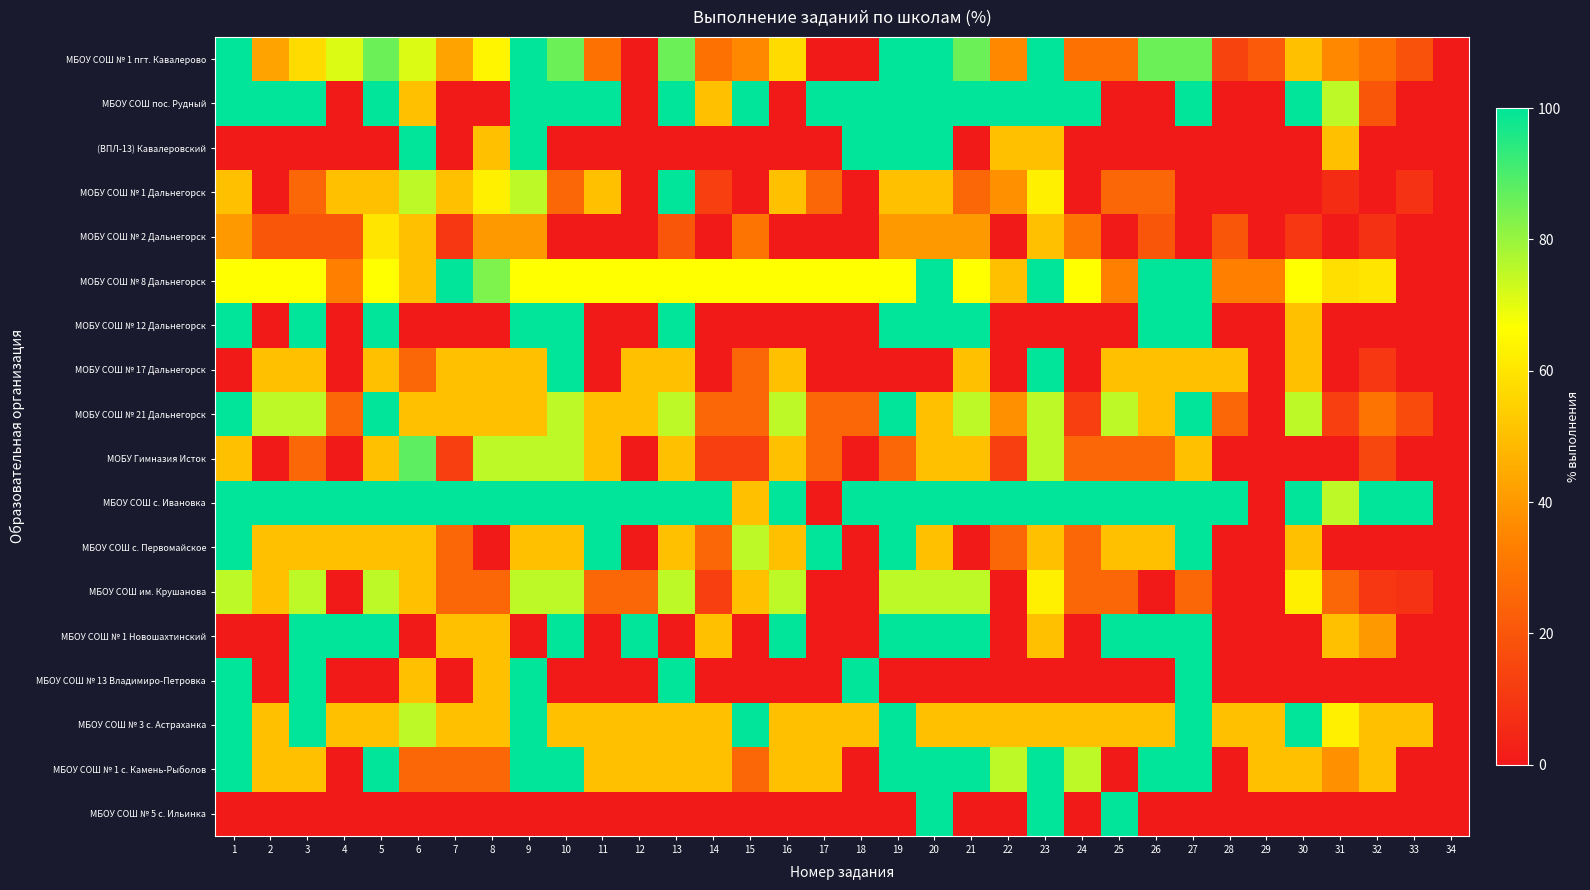

Reading left to right, list all the values displayed in this chart.

МБОУ СОШ № 1 пгт. Кавалерово: 1=100.0	2=42.9	3=57.1	4=71.4	5=85.7	6=71.4	7=42.9	8=64.3	9=100.0	10=85.7	11=28.6	12=0.0	13=85.7	14=28.6	15=35.7	16=57.1	17=0.0	18=0.0	19=100.0	20=100.0	21=85.7	22=35.7	23=100.0	24=28.6	25=28.6	26=85.7	27=85.7	28=14.3	29=21.4	30=50.0	31=35.7	32=28.6	33=19.1	34=0.0
МБОУ СОШ пос. Рудный: 1=100.0	2=100.0	3=100.0	4=0.0	5=100.0	6=50.0	7=0.0	8=0.0	9=100.0	10=100.0	11=100.0	12=0.0	13=100.0	14=50.0	15=100.0	16=0.0	17=100.0	18=100.0	19=100.0	20=100.0	21=100.0	22=100.0	23=100.0	24=100.0	25=0.0	26=0.0	27=100.0	28=0.0	29=0.0	30=100.0	31=75.0	32=20.0	33=0.0	34=0.0
(ВПЛ-13) Кавалеровский: 1=0.0	2=0.0	3=0.0	4=0.0	5=0.0	6=100.0	7=0.0	8=50.0	9=100.0	10=0.0	11=0.0	12=0.0	13=0.0	14=0.0	15=0.0	16=0.0	17=0.0	18=100.0	19=100.0	20=100.0	21=0.0	22=50.0	23=50.0	24=0.0	25=0.0	26=0.0	27=0.0	28=0.0	29=0.0	30=0.0	31=50.0	32=0.0	33=0.0	34=0.0
МОБУ СОШ № 1 Дальнегорск: 1=50.0	2=0.0	3=25.0	4=50.0	5=50.0	6=75.0	7=50.0	8=62.5	9=75.0	10=25.0	11=50.0	12=0.0	13=100.0	14=12.5	15=0.0	16=50.0	17=25.0	18=0.0	19=50.0	20=50.0	21=25.0	22=37.5	23=62.5	24=0.0	25=25.0	26=25.0	27=0.0	28=0.0	29=0.0	30=0.0	31=6.2	32=0.0	33=8.3	34=0.0
МОБУ СОШ № 2 Дальнегорск: 1=40.0	2=20.0	3=20.0	4=20.0	5=60.0	6=50.0	7=10.0	8=40.0	9=40.0	10=0.0	11=0.0	12=0.0	13=20.0	14=0.0	15=30.0	16=0.0	17=0.0	18=0.0	19=40.0	20=40.0	21=40.0	22=0.0	23=50.0	24=30.0	25=0.0	26=20.0	27=0.0	28=20.0	29=0.0	30=10.0	31=0.0	32=8.0	33=0.0	34=0.0
МОБУ СОШ № 8 Дальнегорск: 1=66.7	2=66.7	3=66.7	4=33.3	5=66.7	6=50.0	7=100.0	8=83.3	9=66.7	10=66.7	11=66.7	12=66.7	13=66.7	14=66.7	15=66.7	16=66.7	17=66.7	18=66.7	19=66.7	20=100.0	21=66.7	22=50.0	23=100.0	24=66.7	25=33.3	26=100.0	27=100.0	28=33.3	29=33.3	30=66.7	31=58.3	32=60.0	33=0.0	34=0.0
МОБУ СОШ № 12 Дальнегорск: 1=100.0	2=0.0	3=100.0	4=0.0	5=100.0	6=0.0	7=0.0	8=0.0	9=100.0	10=100.0	11=0.0	12=0.0	13=100.0	14=0.0	15=0.0	16=0.0	17=0.0	18=0.0	19=100.0	20=100.0	21=100.0	22=0.0	23=0.0	24=0.0	25=0.0	26=100.0	27=100.0	28=0.0	29=0.0	30=50.0	31=0.0	32=0.0	33=0.0	34=0.0
МОБУ СОШ № 17 Дальнегорск: 1=0.0	2=50.0	3=50.0	4=0.0	5=50.0	6=25.0	7=50.0	8=50.0	9=50.0	10=100.0	11=0.0	12=50.0	13=50.0	14=0.0	15=25.0	16=50.0	17=0.0	18=0.0	19=0.0	20=0.0	21=50.0	22=0.0	23=100.0	24=0.0	25=50.0	26=50.0	27=50.0	28=50.0	29=0.0	30=50.0	31=0.0	32=10.0	33=0.0	34=0.0
МОБУ СОШ № 21 Дальнегорск: 1=100.0	2=75.0	3=75.0	4=25.0	5=100.0	6=50.0	7=50.0	8=50.0	9=50.0	10=75.0	11=50.0	12=50.0	13=75.0	14=25.0	15=25.0	16=75.0	17=25.0	18=25.0	19=100.0	20=50.0	21=75.0	22=37.5	23=75.0	24=12.5	25=75.0	26=50.0	27=100.0	28=25.0	29=0.0	30=75.0	31=12.5	32=30.0	33=16.7	34=0.0
МОБУ Гимназия Исток: 1=50.0	2=0.0	3=25.0	4=0.0	5=50.0	6=87.5	7=12.5	8=75.0	9=75.0	10=75.0	11=50.0	12=0.0	13=50.0	14=12.5	15=12.5	16=50.0	17=25.0	18=0.0	19=25.0	20=50.0	21=50.0	22=12.5	23=75.0	24=25.0	25=25.0	26=25.0	27=50.0	28=0.0	29=0.0	30=0.0	31=0.0	32=15.0	33=0.0	34=0.0
МБОУ СОШ с. Ивановка: 1=100.0	2=100.0	3=100.0	4=100.0	5=100.0	6=100.0	7=100.0	8=100.0	9=100.0	10=100.0	11=100.0	12=100.0	13=100.0	14=100.0	15=50.0	16=100.0	17=0.0	18=100.0	19=100.0	20=100.0	21=100.0	22=100.0	23=100.0	24=100.0	25=100.0	26=100.0	27=100.0	28=100.0	29=0.0	30=100.0	31=75.0	32=100.0	33=100.0	34=0.0
МБОУ СОШ с. Первомайское: 1=100.0	2=50.0	3=50.0	4=50.0	5=50.0	6=50.0	7=25.0	8=0.0	9=50.0	10=50.0	11=100.0	12=0.0	13=50.0	14=25.0	15=75.0	16=50.0	17=100.0	18=0.0	19=100.0	20=50.0	21=0.0	22=25.0	23=50.0	24=25.0	25=50.0	26=50.0	27=100.0	28=0.0	29=0.0	30=50.0	31=0.0	32=0.0	33=0.0	34=0.0
МБОУ СОШ им. Крушанова: 1=75.0	2=50.0	3=75.0	4=0.0	5=75.0	6=50.0	7=25.0	8=25.0	9=75.0	10=75.0	11=25.0	12=25.0	13=75.0	14=12.5	15=50.0	16=75.0	17=0.0	18=0.0	19=75.0	20=75.0	21=75.0	22=0.0	23=62.5	24=25.0	25=25.0	26=0.0	27=25.0	28=0.0	29=0.0	30=62.5	31=25.0	32=10.0	33=8.3	34=0.0
МБОУ СОШ № 1 Новошахтинский: 1=0.0	2=0.0	3=100.0	4=100.0	5=100.0	6=0.0	7=50.0	8=50.0	9=0.0	10=100.0	11=0.0	12=100.0	13=0.0	14=50.0	15=0.0	16=100.0	17=0.0	18=0.0	19=100.0	20=100.0	21=100.0	22=0.0	23=50.0	24=0.0	25=100.0	26=100.0	27=100.0	28=0.0	29=0.0	30=0.0	31=50.0	32=40.0	33=0.0	34=0.0
МБОУ СОШ № 13 Владимиро-Петровка: 1=100.0	2=0.0	3=100.0	4=0.0	5=0.0	6=50.0	7=0.0	8=50.0	9=100.0	10=0.0	11=0.0	12=0.0	13=100.0	14=0.0	15=0.0	16=0.0	17=0.0	18=100.0	19=0.0	20=0.0	21=0.0	22=0.0	23=0.0	24=0.0	25=0.0	26=0.0	27=100.0	28=0.0	29=0.0	30=0.0	31=0.0	32=0.0	33=0.0	34=0.0
МБОУ СОШ № 3 с. Астраханка: 1=100.0	2=50.0	3=100.0	4=50.0	5=50.0	6=75.0	7=50.0	8=50.0	9=100.0	10=50.0	11=50.0	12=50.0	13=50.0	14=50.0	15=100.0	16=50.0	17=50.0	18=50.0	19=100.0	20=50.0	21=50.0	22=50.0	23=50.0	24=50.0	25=50.0	26=50.0	27=100.0	28=50.0	29=50.0	30=100.0	31=62.5	32=50.0	33=50.0	34=0.0
МБОУ СОШ № 1 с. Камень-Рыболов: 1=100.0	2=50.0	3=50.0	4=0.0	5=100.0	6=25.0	7=25.0	8=25.0	9=100.0	10=100.0	11=50.0	12=50.0	13=50.0	14=50.0	15=25.0	16=50.0	17=50.0	18=0.0	19=100.0	20=100.0	21=100.0	22=75.0	23=100.0	24=75.0	25=0.0	26=100.0	27=100.0	28=0.0	29=50.0	30=50.0	31=37.5	32=50.0	33=0.0	34=0.0
МБОУ СОШ № 5 с. Ильинка: 1=0.0	2=0.0	3=0.0	4=0.0	5=0.0	6=0.0	7=0.0	8=0.0	9=0.0	10=0.0	11=0.0	12=0.0	13=0.0	14=0.0	15=0.0	16=0.0	17=0.0	18=0.0	19=0.0	20=100.0	21=0.0	22=0.0	23=100.0	24=0.0	25=100.0	26=0.0	27=0.0	28=0.0	29=0.0	30=0.0	31=0.0	32=0.0	33=0.0	34=0.0